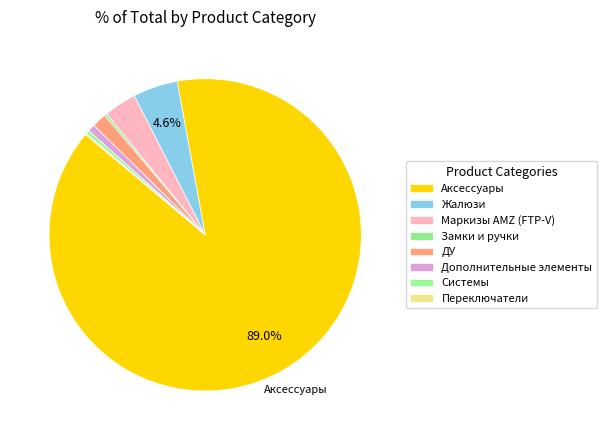

What percentage is the Аксессуары slice, to the nearest percent?

89%